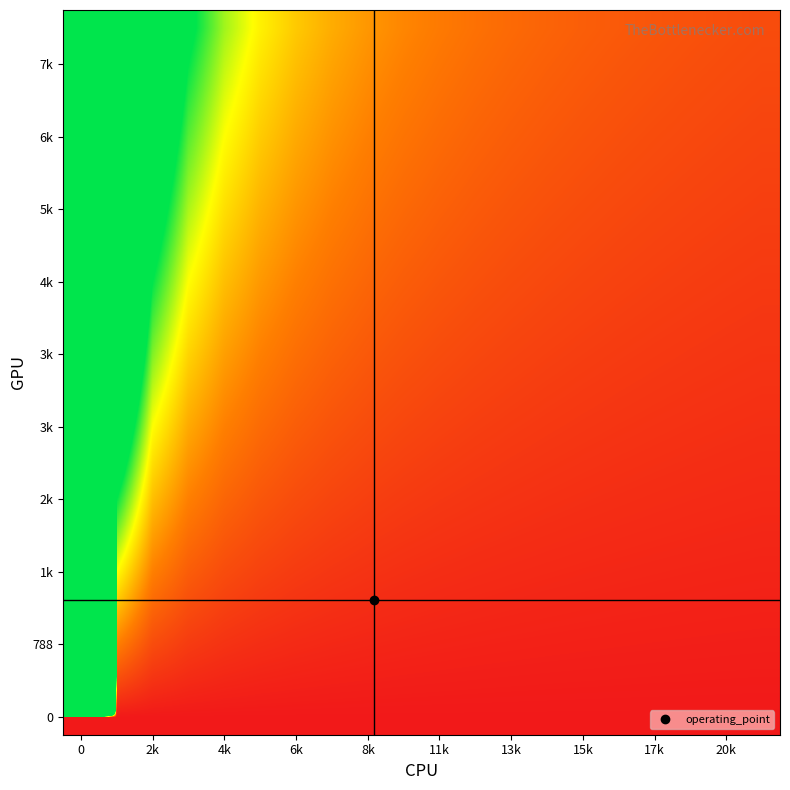

How many categories are shown in the chart?

20